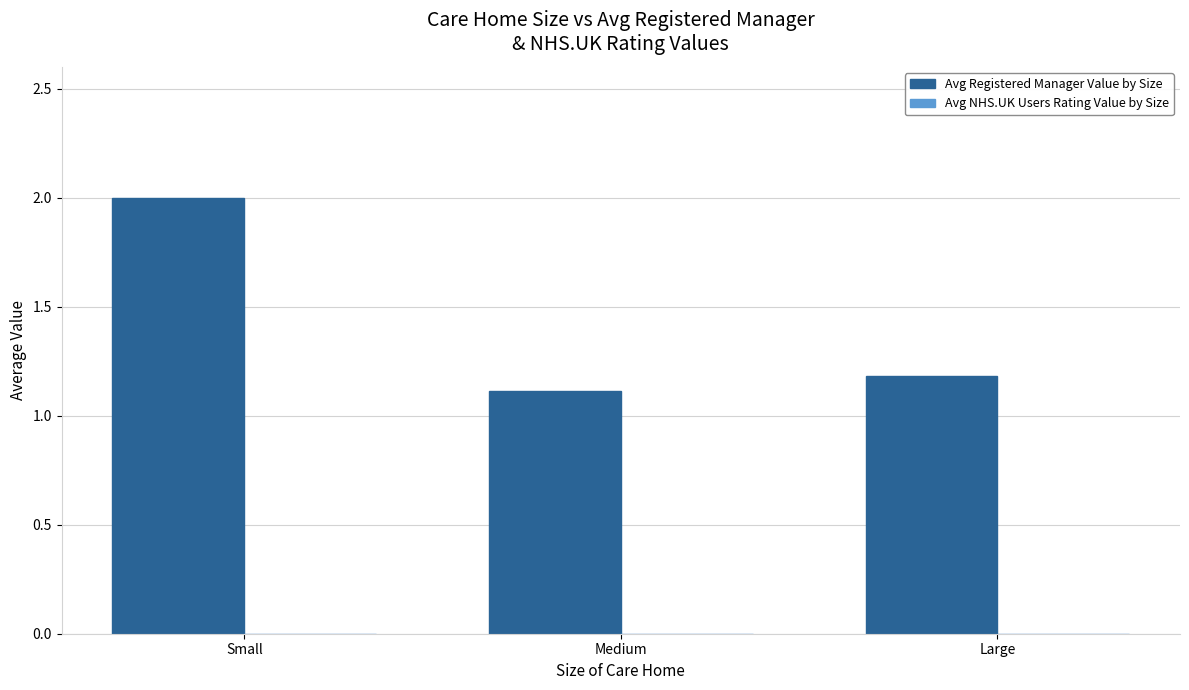

List the labels in order of value, largest first.

Small, Large, Medium